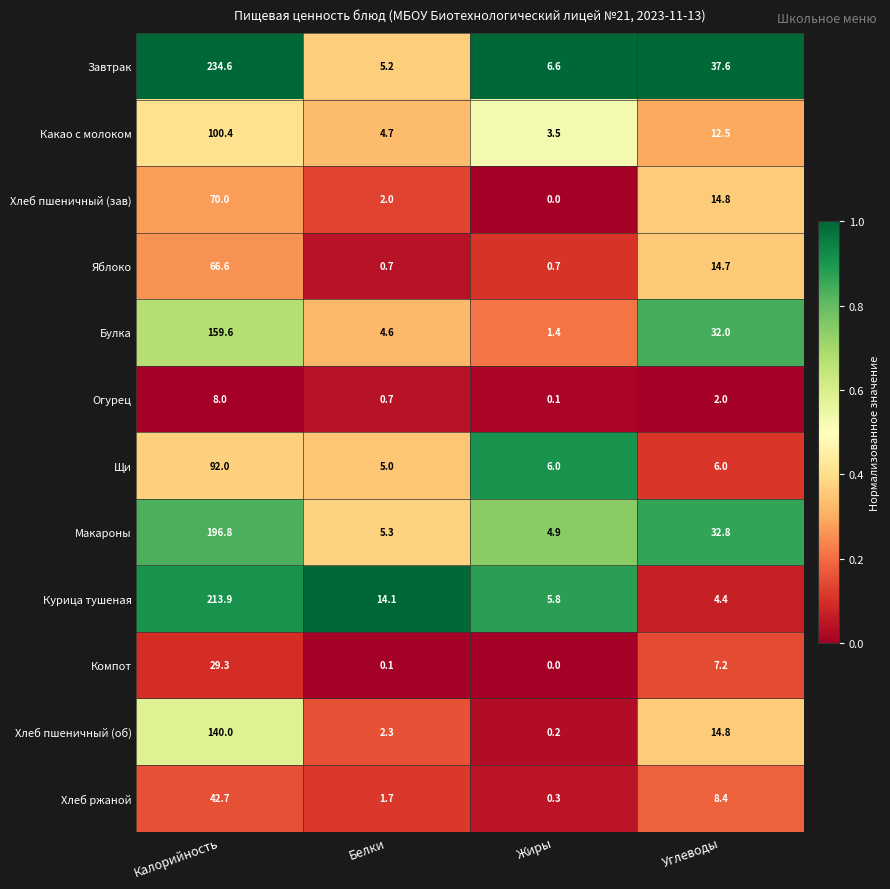

Rank the series by their maximum value, from highest to lowest.

Завтрак, Курица тушеная, Макароны, Булка, Хлеб пшеничный (об), Какао с молоком, Щи, Хлеб пшеничный (зав), Яблоко, Хлеб ржаной, Компот, Огурец